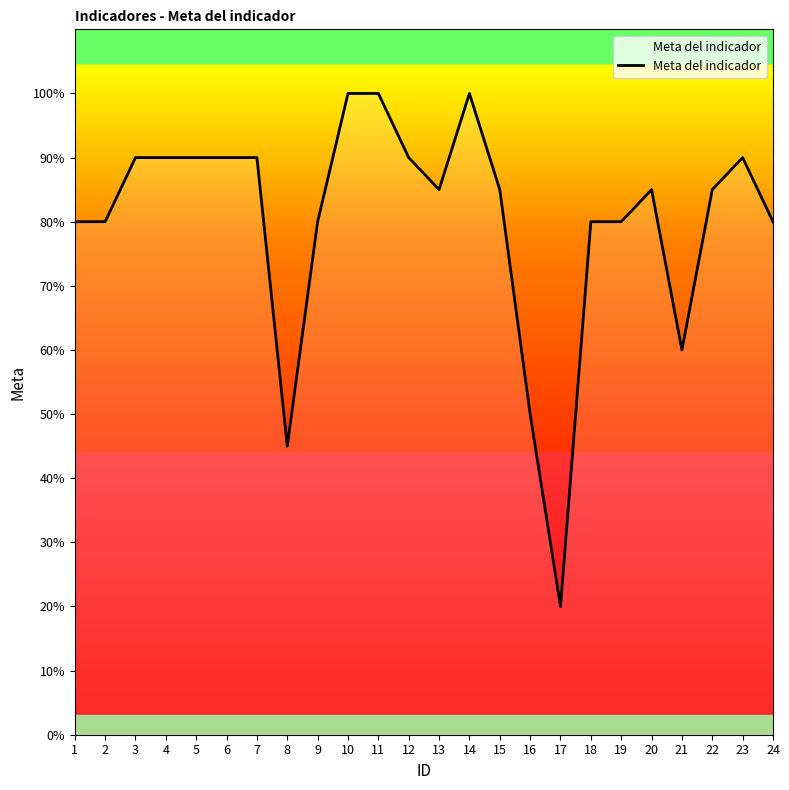

The chart shows a value of 22 at 16. True or false?

False